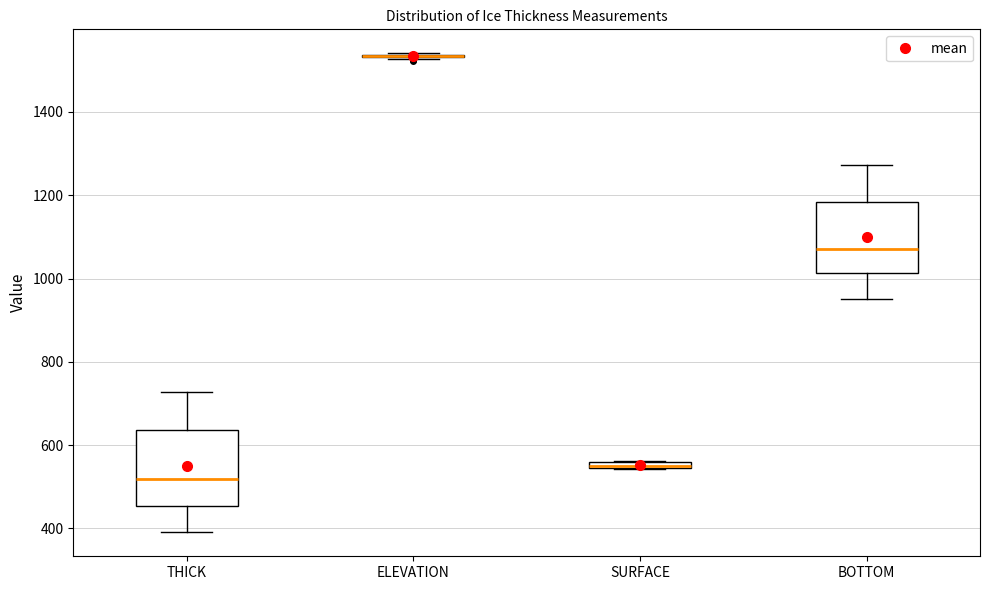

Where does the lower whisker of the box for BOTTOM end on the y-axis? The values are not printed on the chart, so give them approximately, as read against the axis.

960